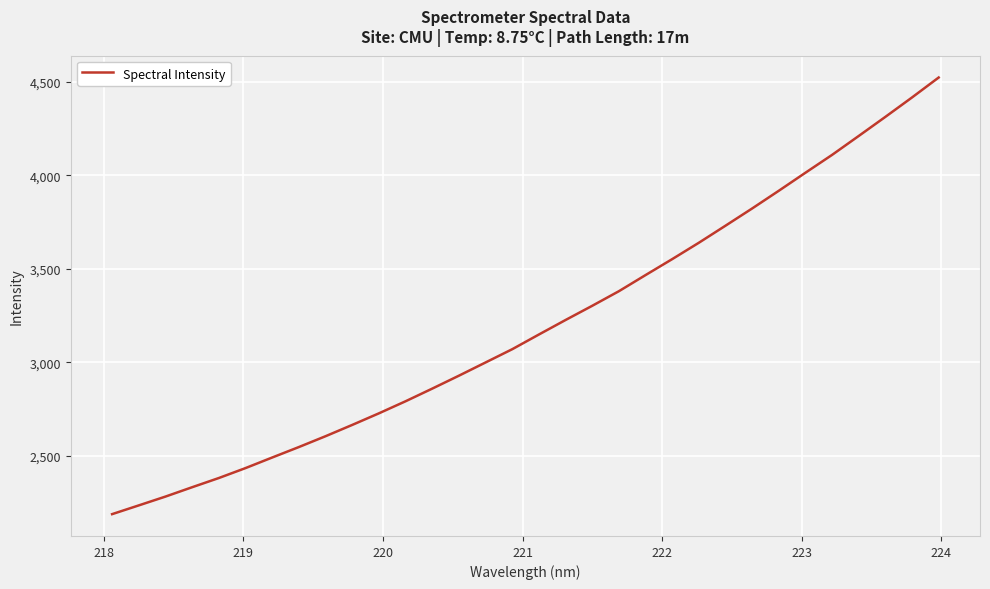

What is the smallest value displayed?

2187.8